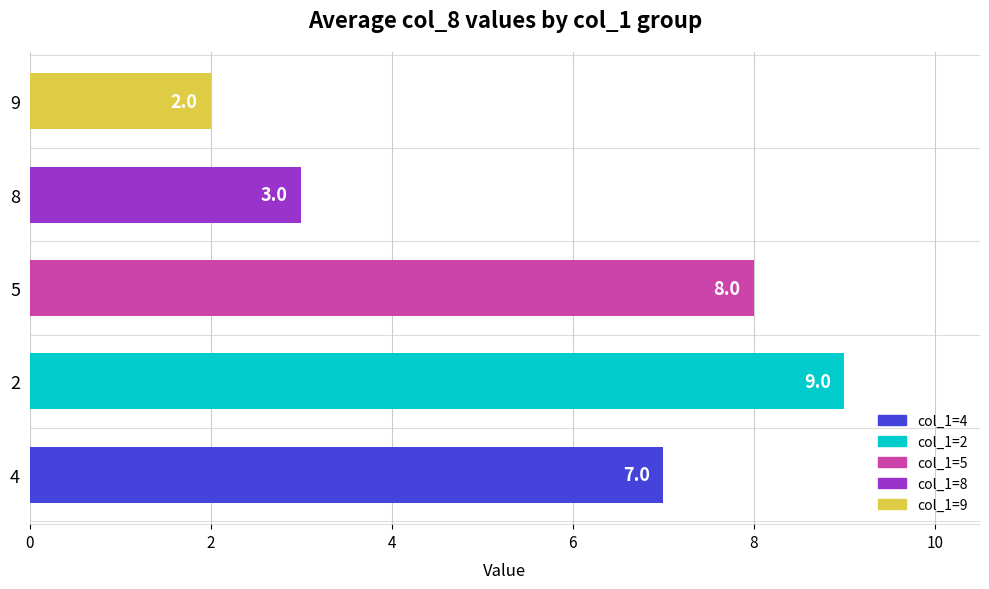

What is the sum of the values at 5 and 8?

11